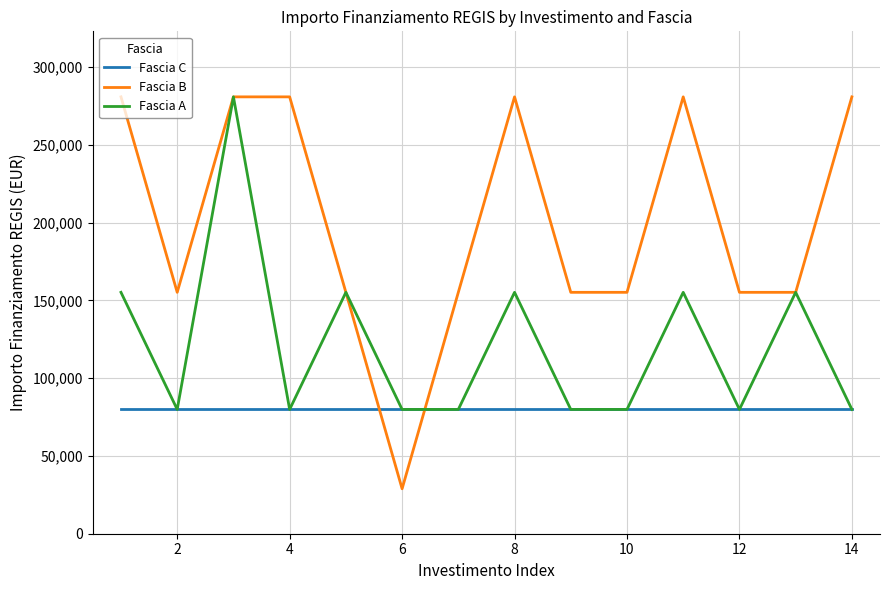

Which series has the widest spread of values?

Fascia B